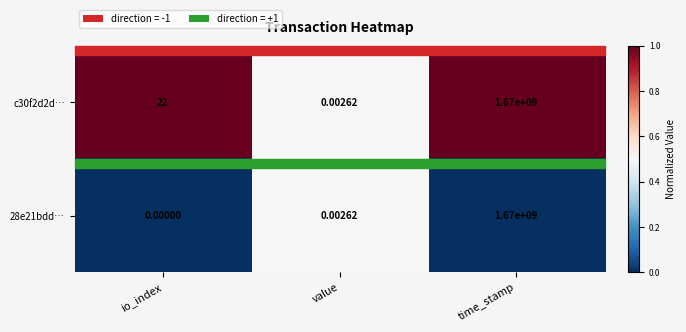

At which category is the sum across all series the highest?

time_stamp